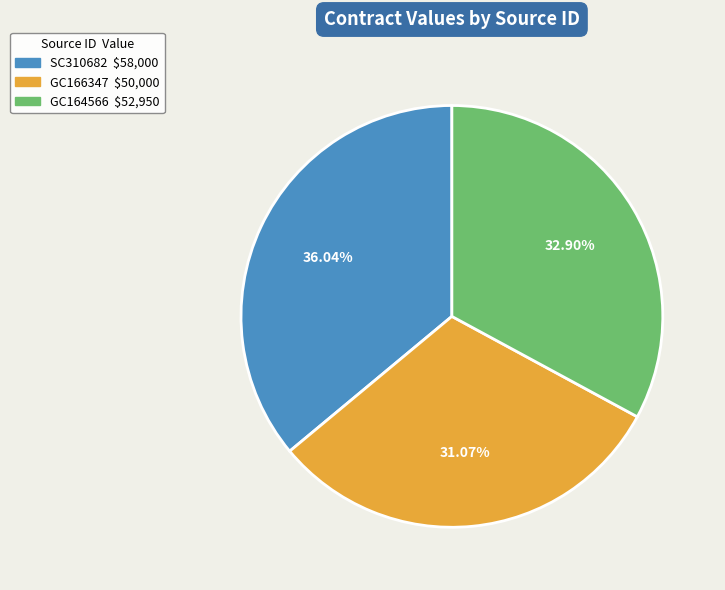

Is there any slice that represents more than half of the pie?

No